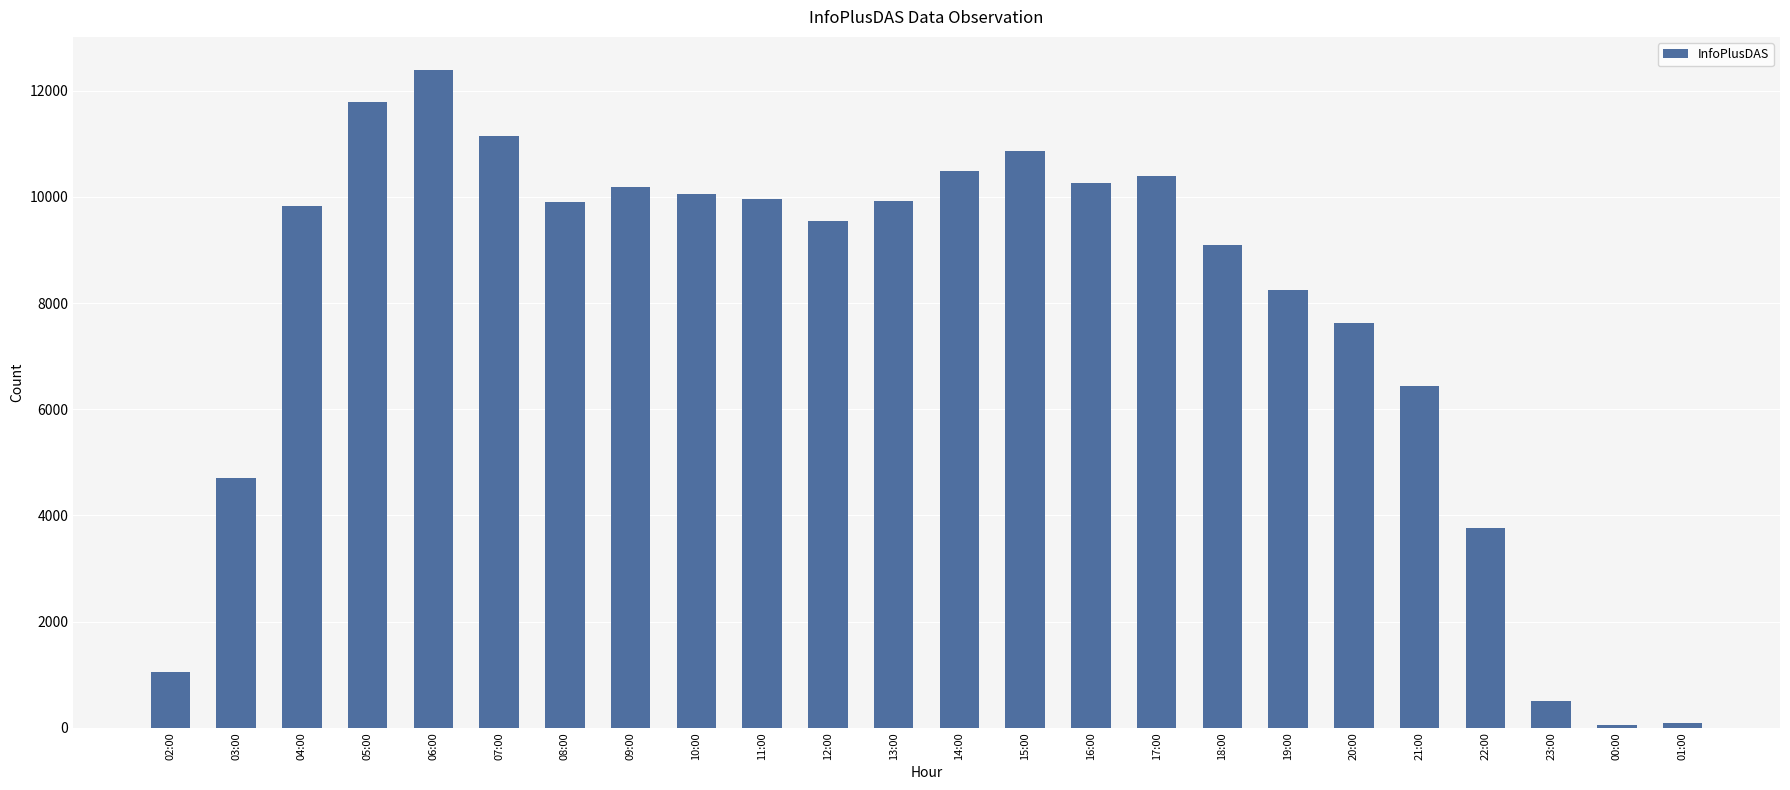

What is the difference between the second highest and second lowest values?

11714